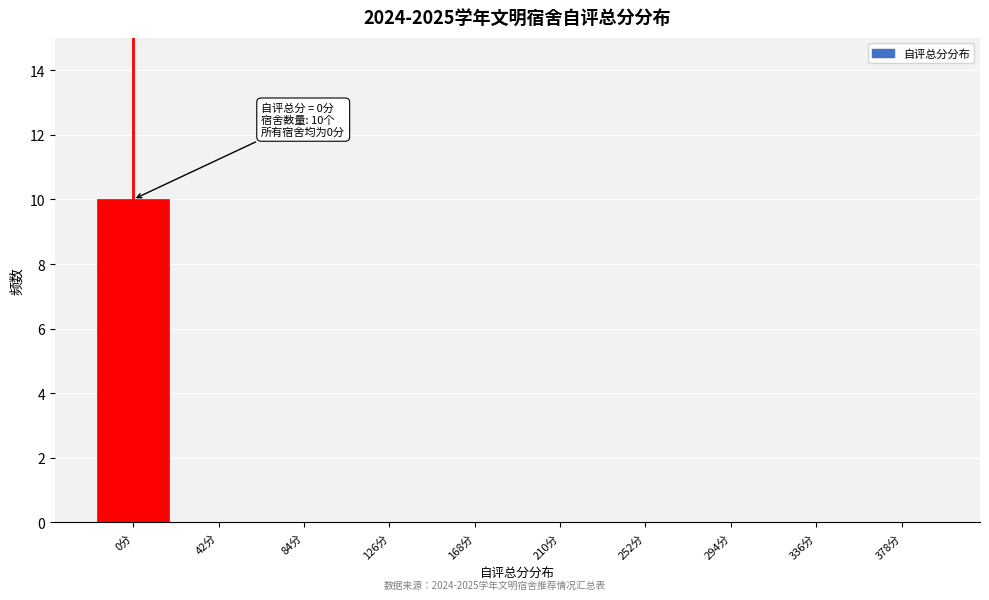

Reading left to right, extract all data points from this chart.

0分=10	42分=0	84分=0	126分=0	168分=0	210分=0	252分=0	294分=0	336分=0	378分=0